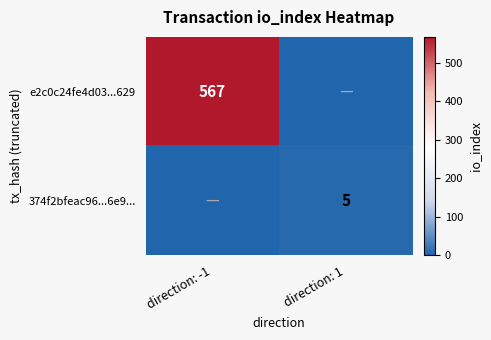

Is it true that e2c0c24fe4d03...629 equals 333 at direction: -1?

False